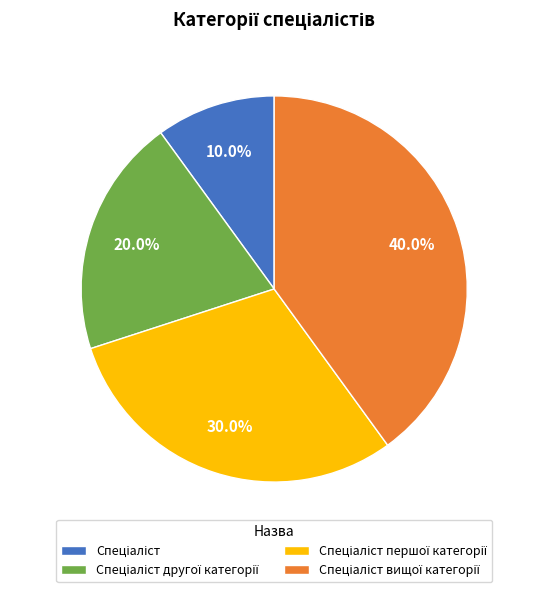

Is there a majority slice in this chart?

No